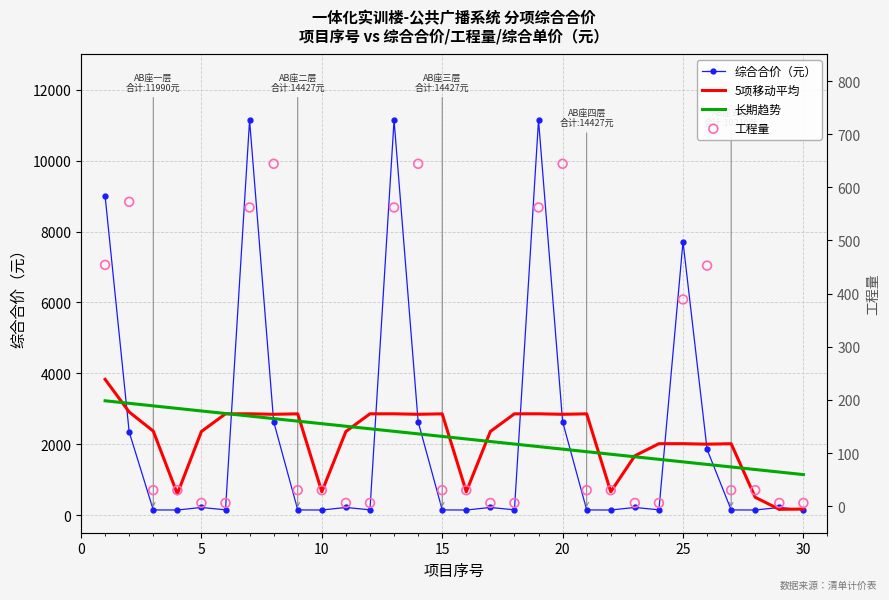

Which series has the largest total across all categories?

长期趋势